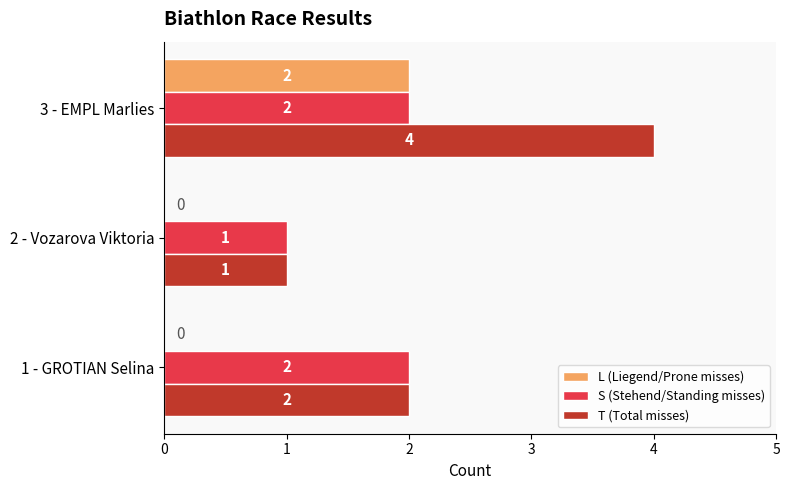

Which label corresponds to the largest value in the chart?

3 - EMPL Marlies